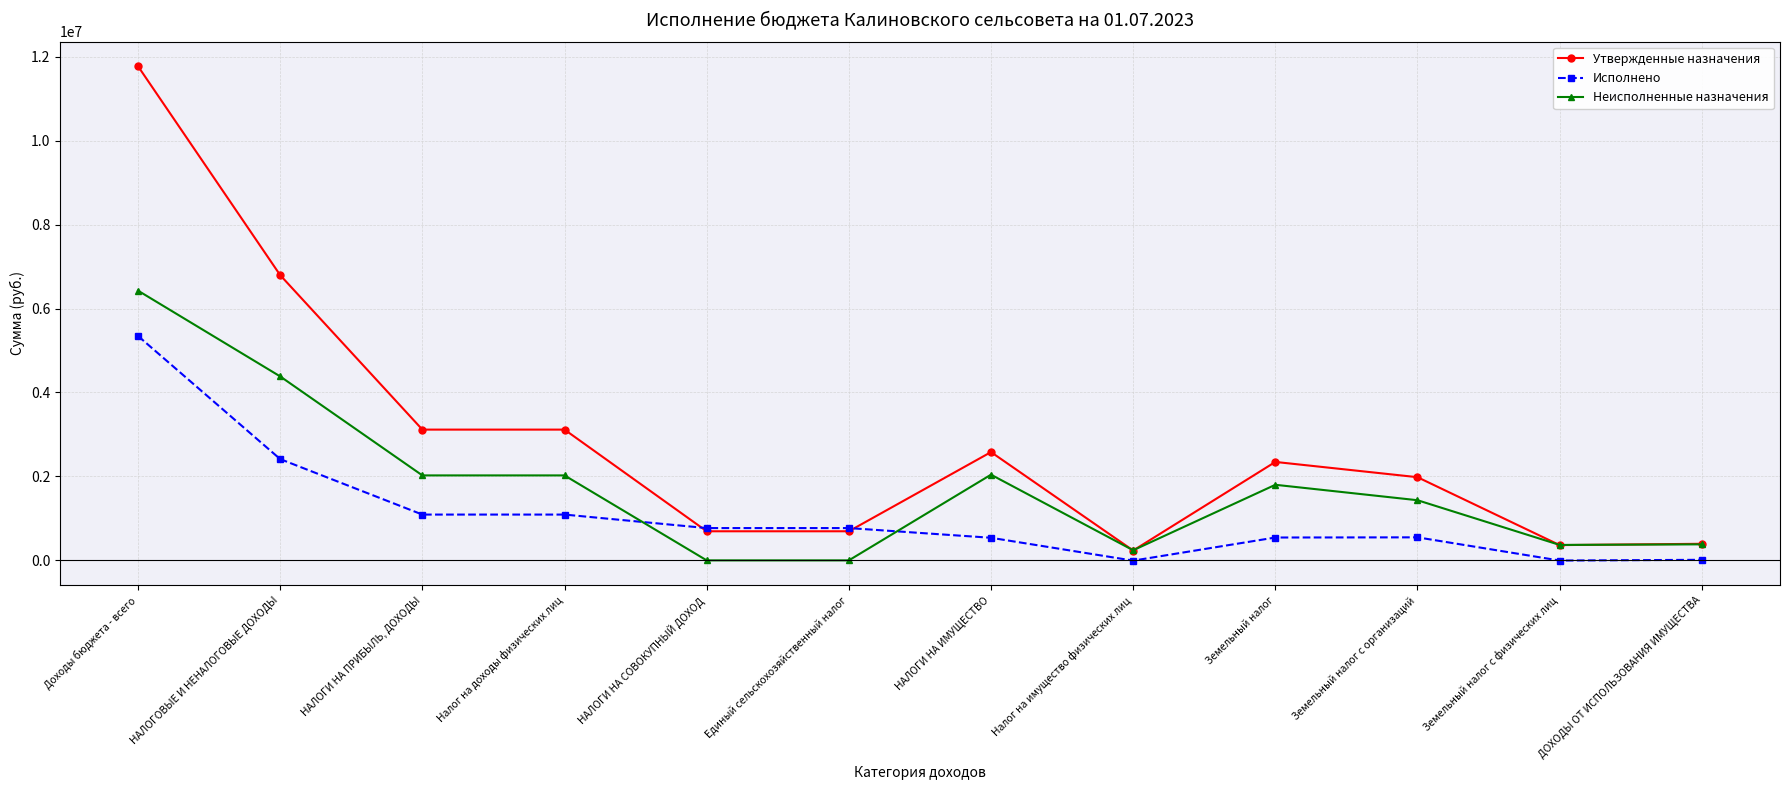

How many values in the Неисполненные назначения series exceed 1800943?

6